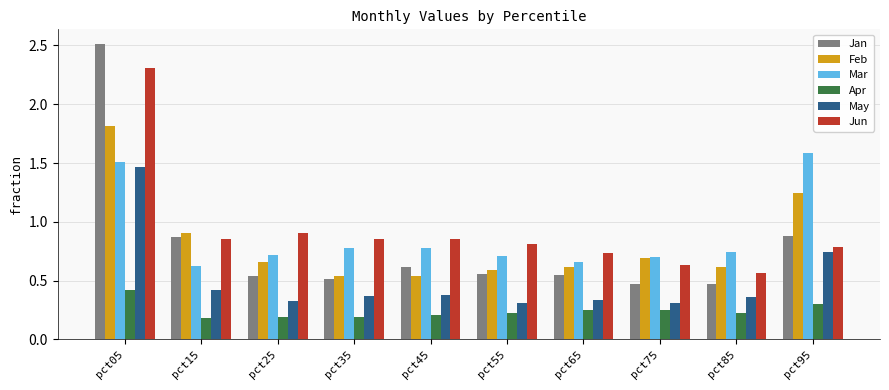

What is the sum of all May values?

5.0